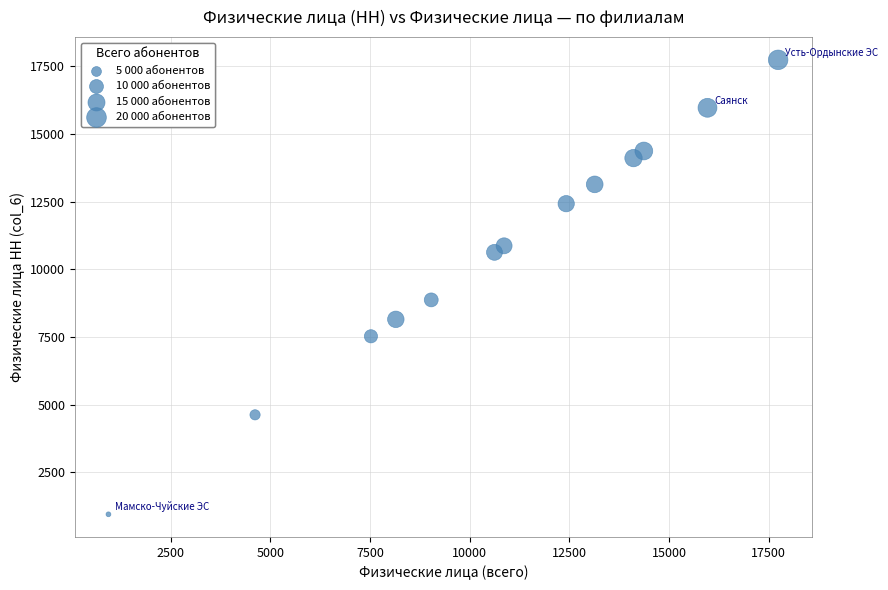

What is the range of X values (max minus min)?

16793